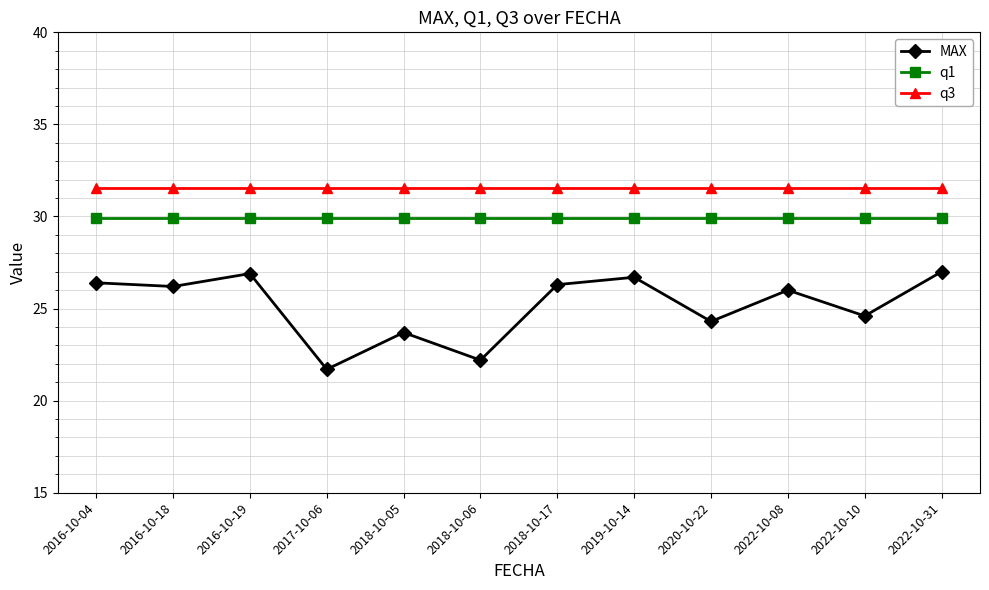

Rank the series at 2018-10-17 from highest to lowest value.

q3, q1, MAX